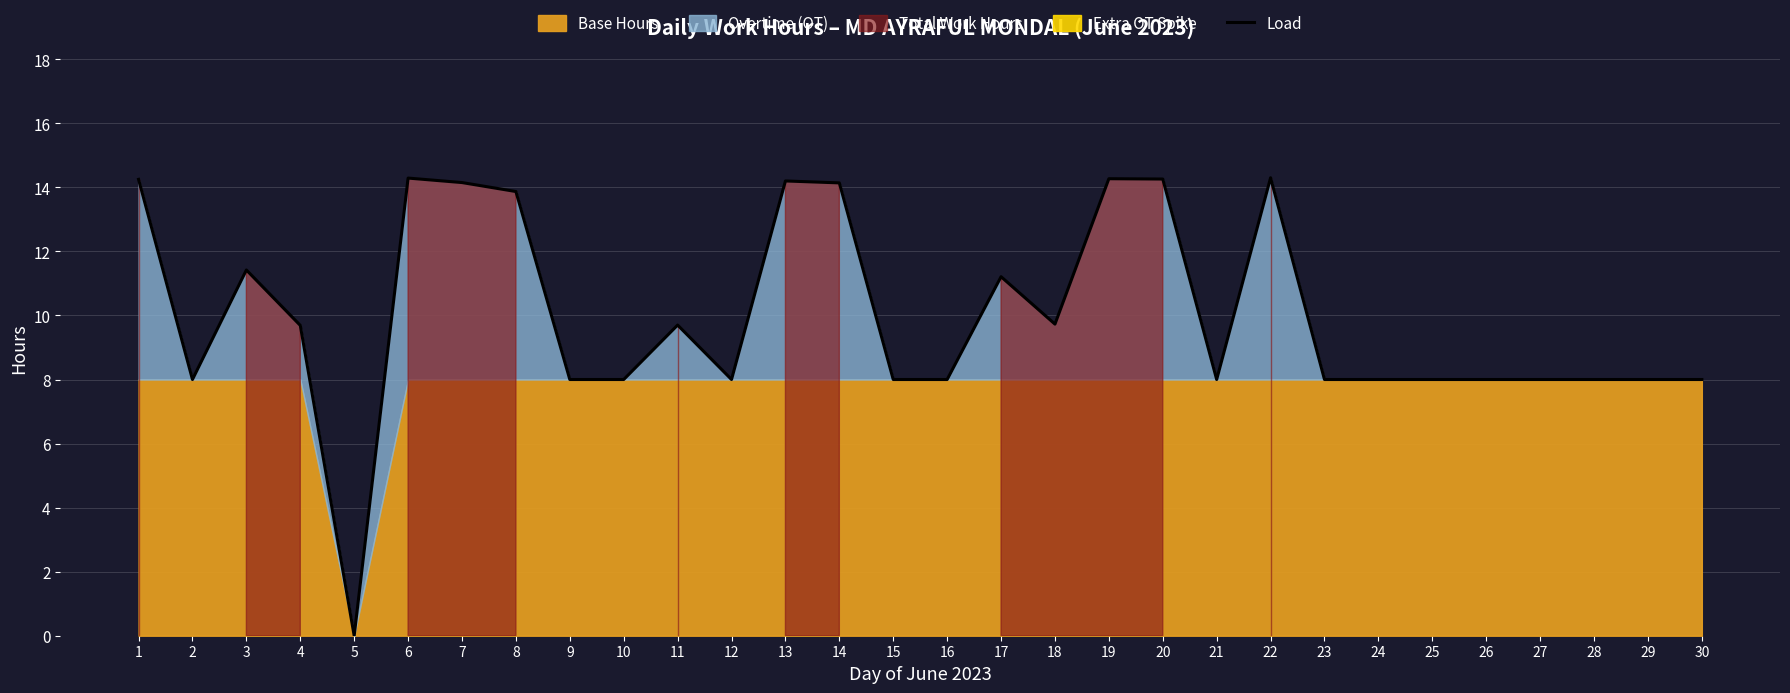

Rank the categories by value from lowest to highest.

5, 2, 9, 10, 12, 15, 16, 21, 23, 24, 25, 26, 27, 28, 29, 30, 4, 11, 18, 17, 3, 8, 14, 7, 13, 1, 20, 19, 6, 22